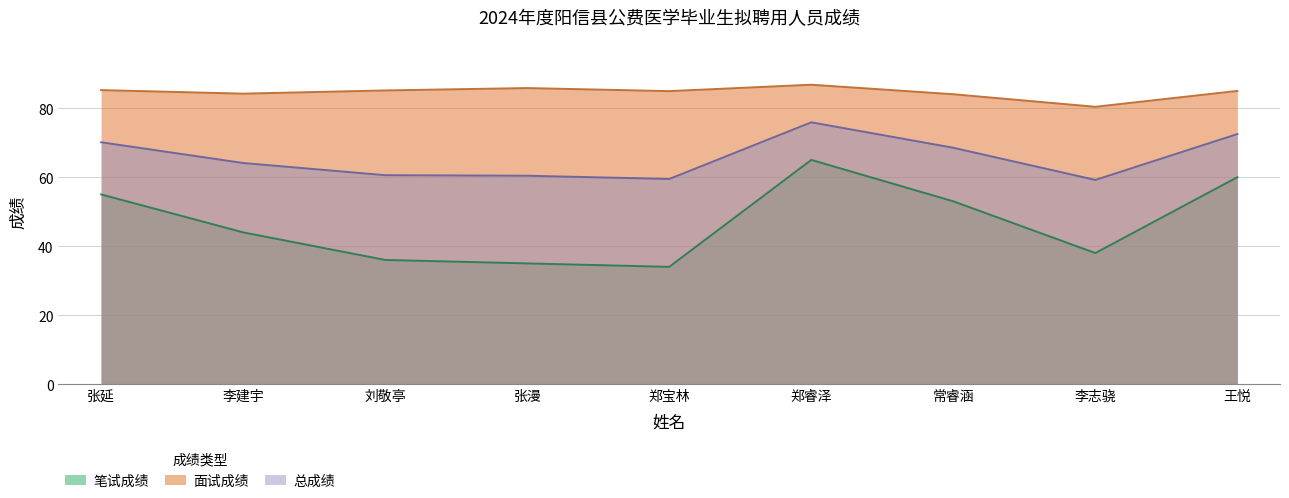

At which category does 面试成绩 reach its first local peak?

张漫